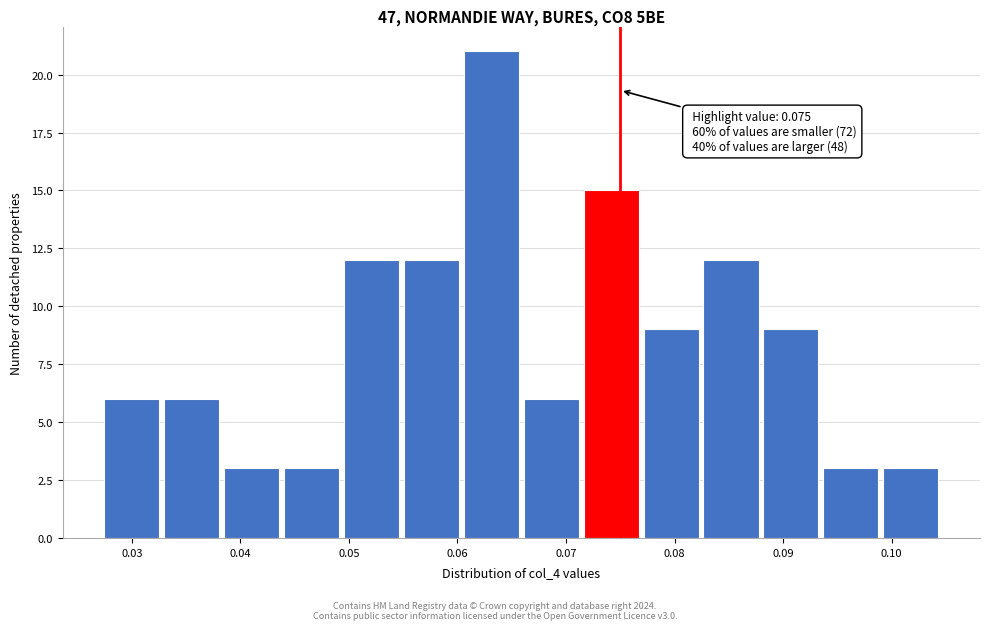

Which range on the x-axis has the tallest bar?

0.061 to 0.066